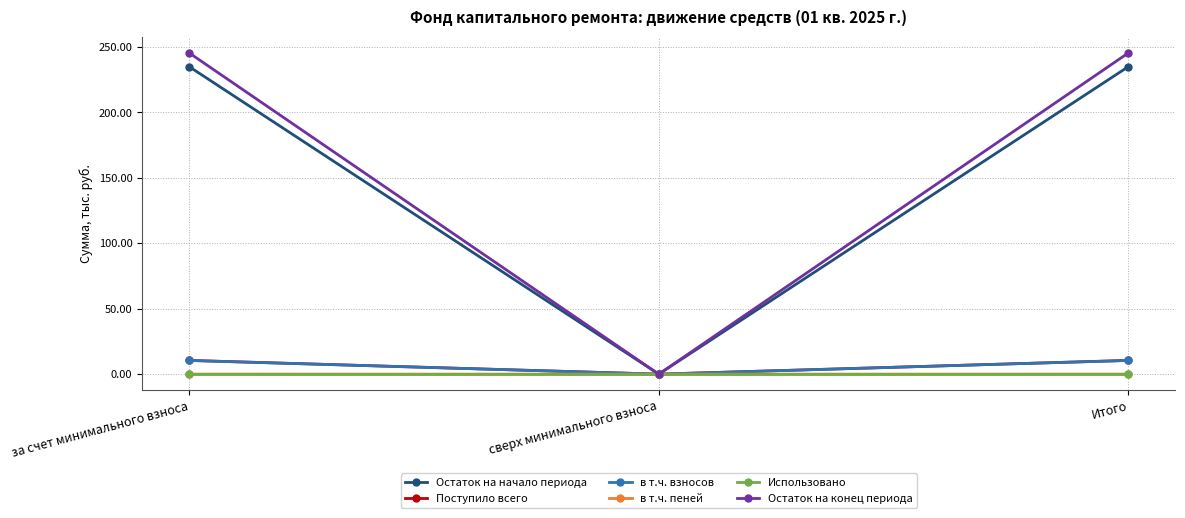

How many values in the Остаток на конец периода series are below 245?

1